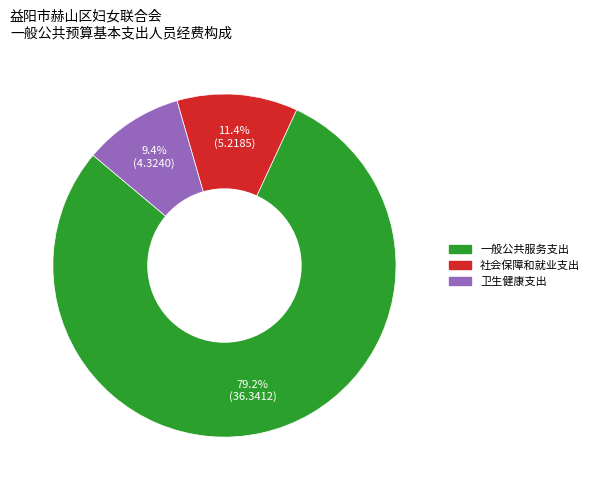

Is it true that 卫生健康支出 is 15% of the pie?

False